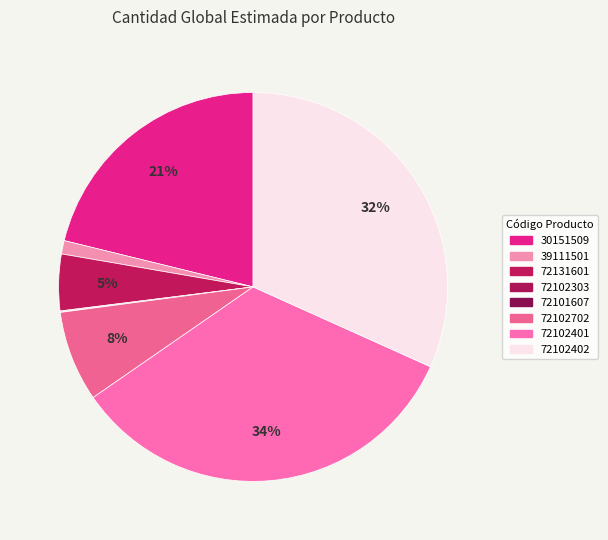

How many segments does this pie chart have?

8